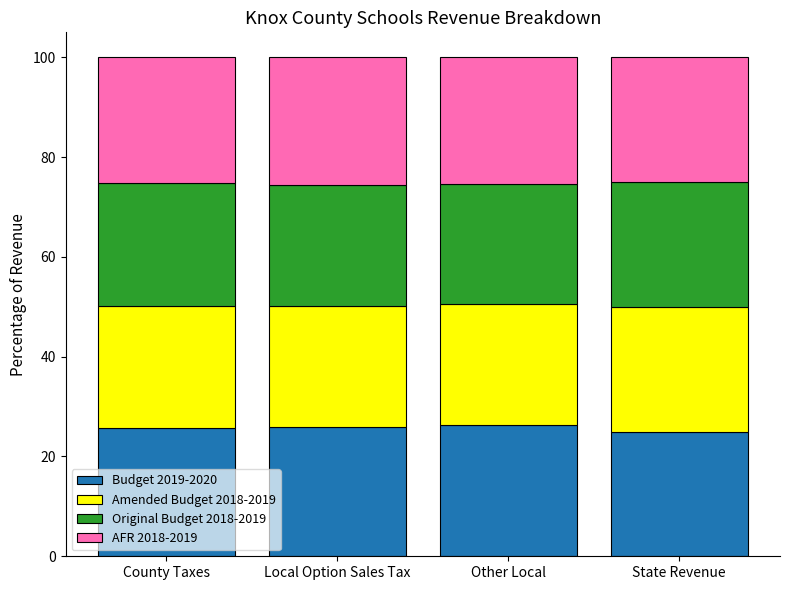

What is the total value across all series at County Taxes?

100.0